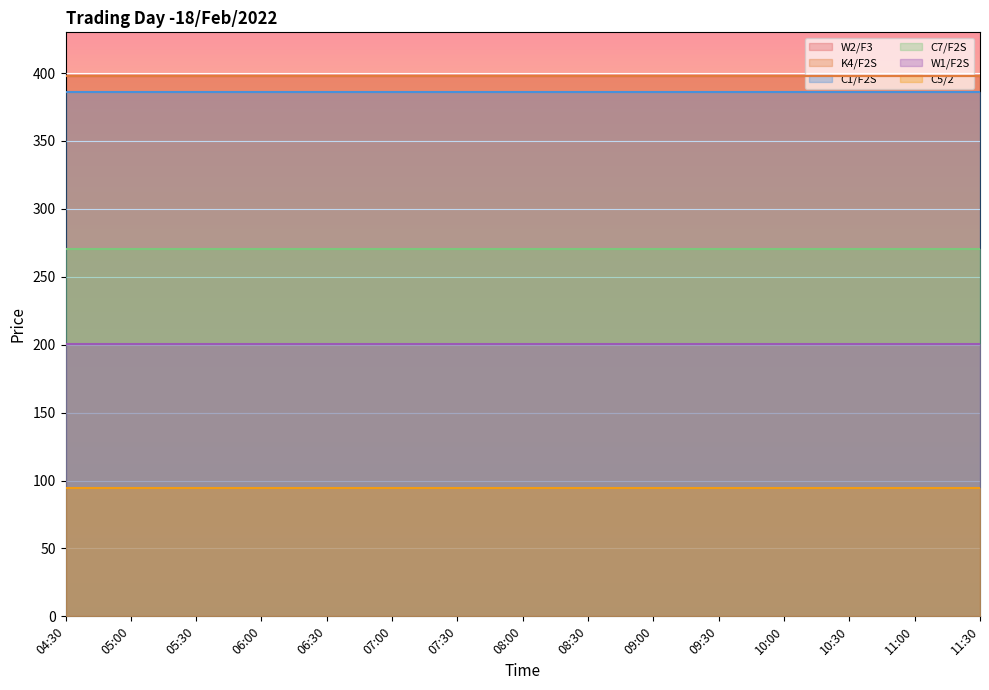

Between 08:00 and 09:30, which series saw the biggest shift?

W2/F3